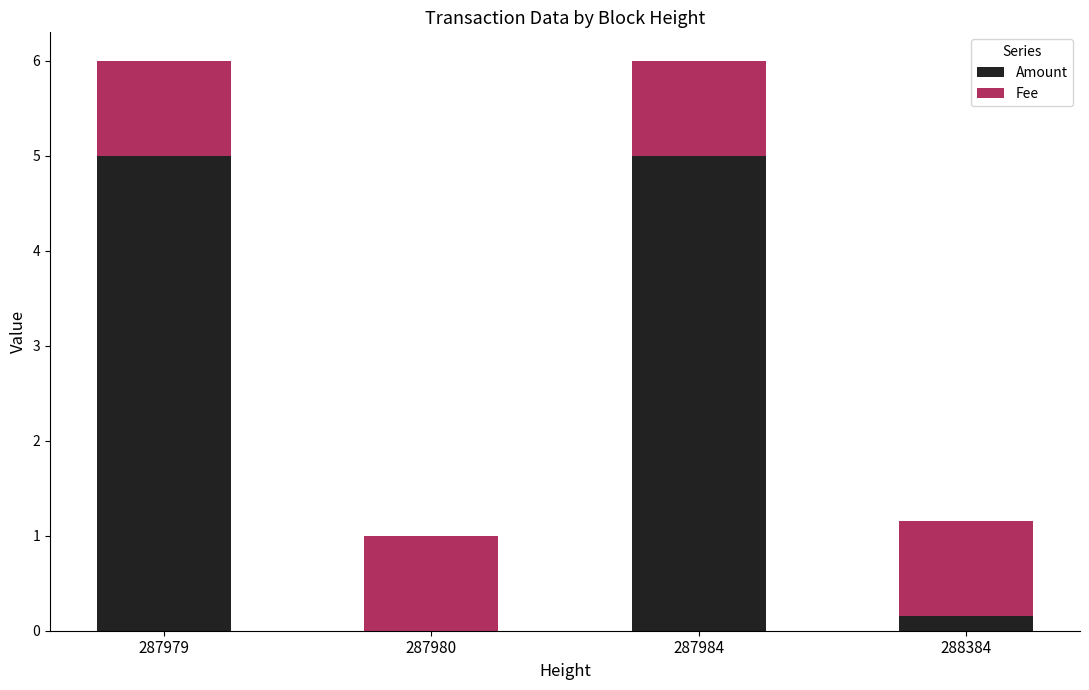

Are the bars grouped side by side (vs. stacked)?

No